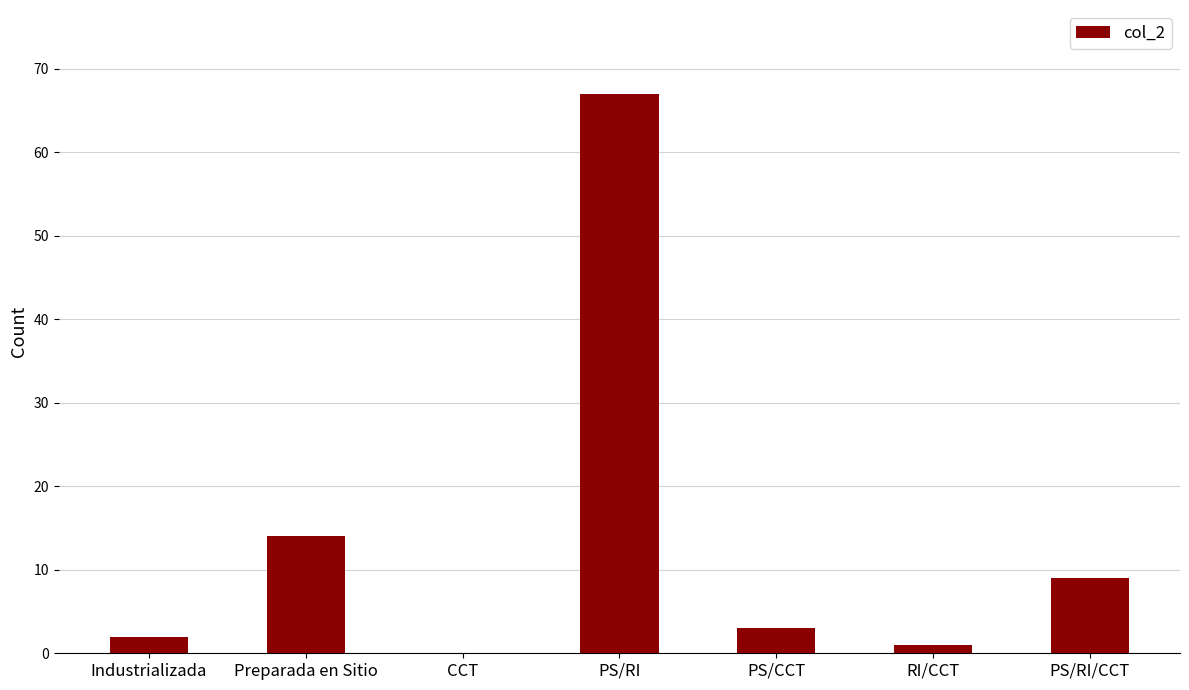

Reading left to right, list all the values displayed in this chart.

2	14	0	67	3	1	9